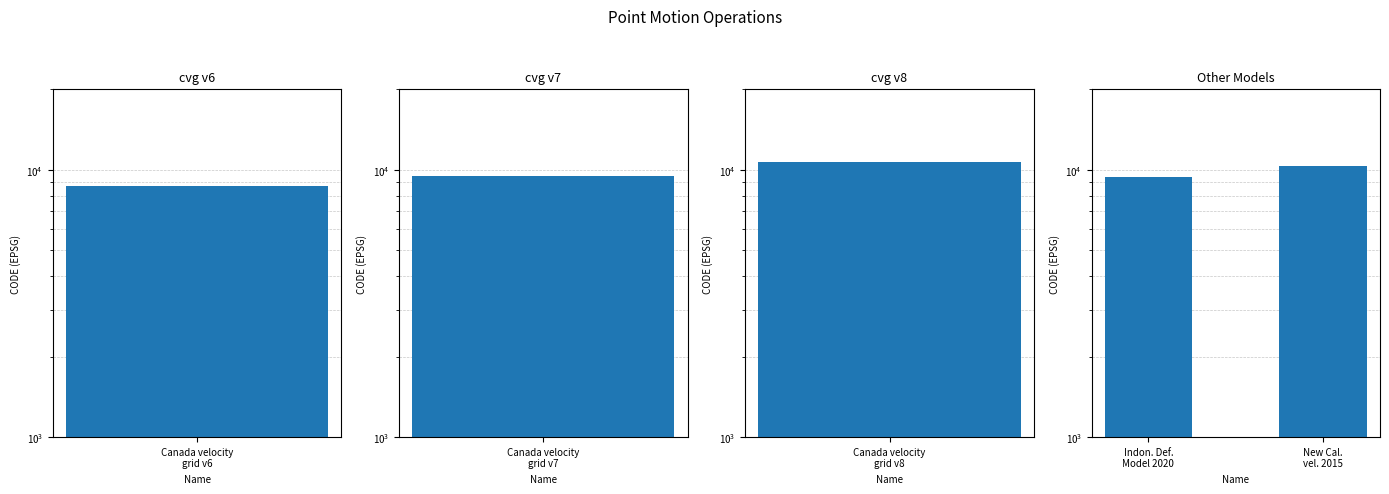

How many values are between 9375 and 10323?

2